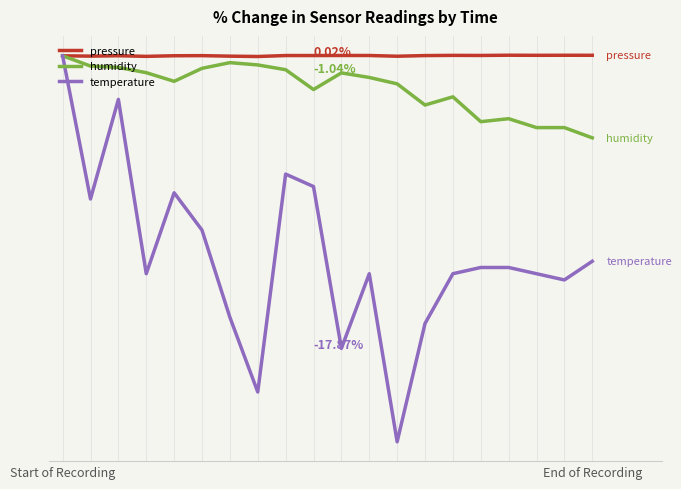

What are all the series names shown in the legend?

pressure, humidity, temperature